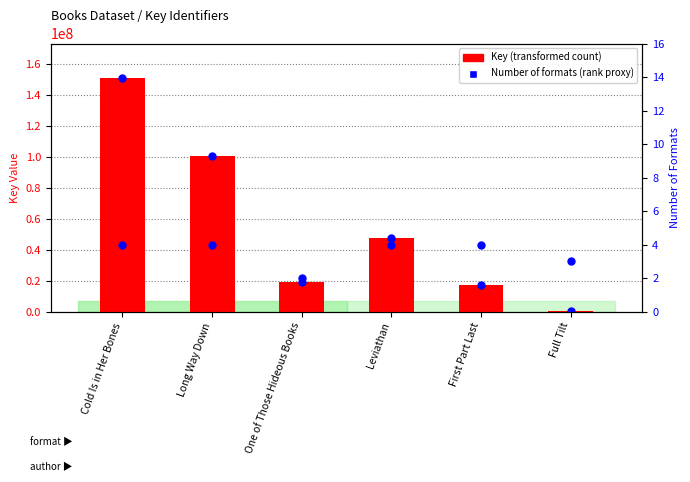

Which series contains the lowest Y value?

Key (transformed count)